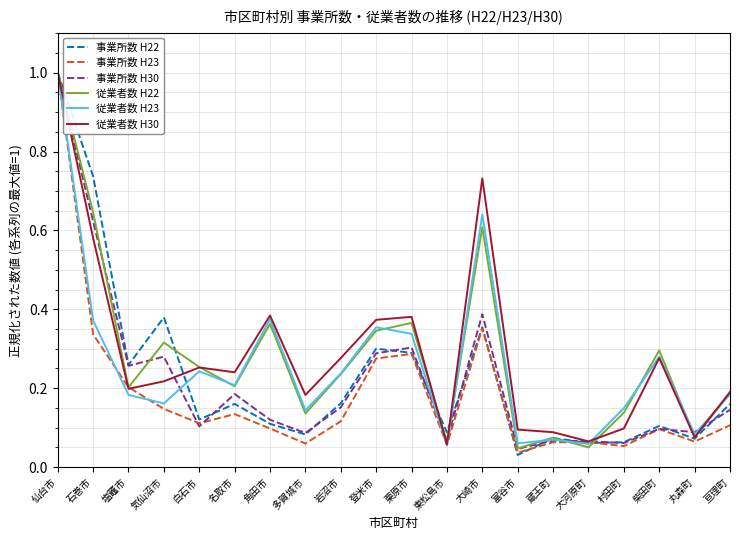

What position from the left is 名取市?

6